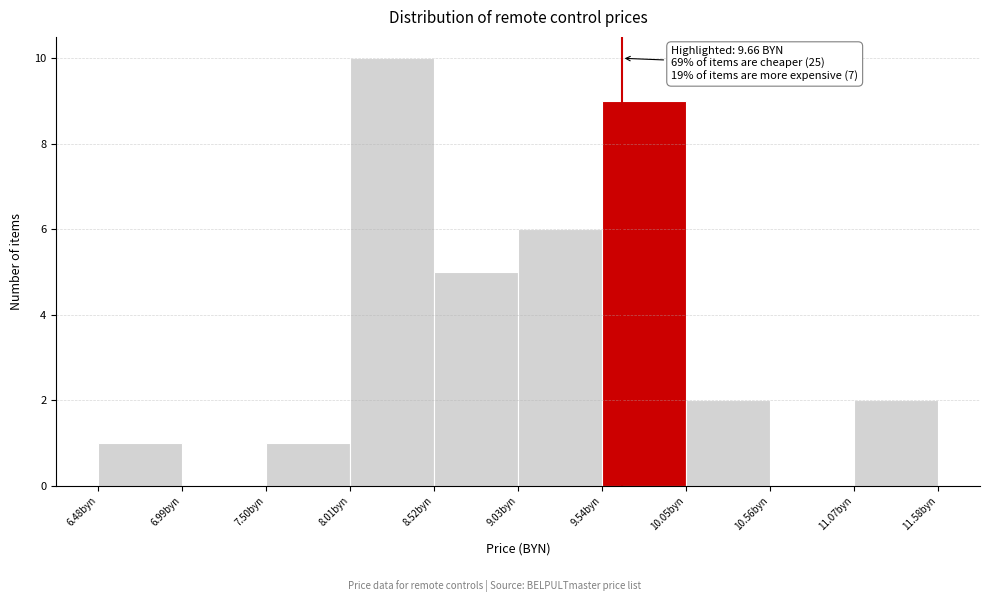

Which range on the x-axis has the tallest bar?

8.01 to 8.52